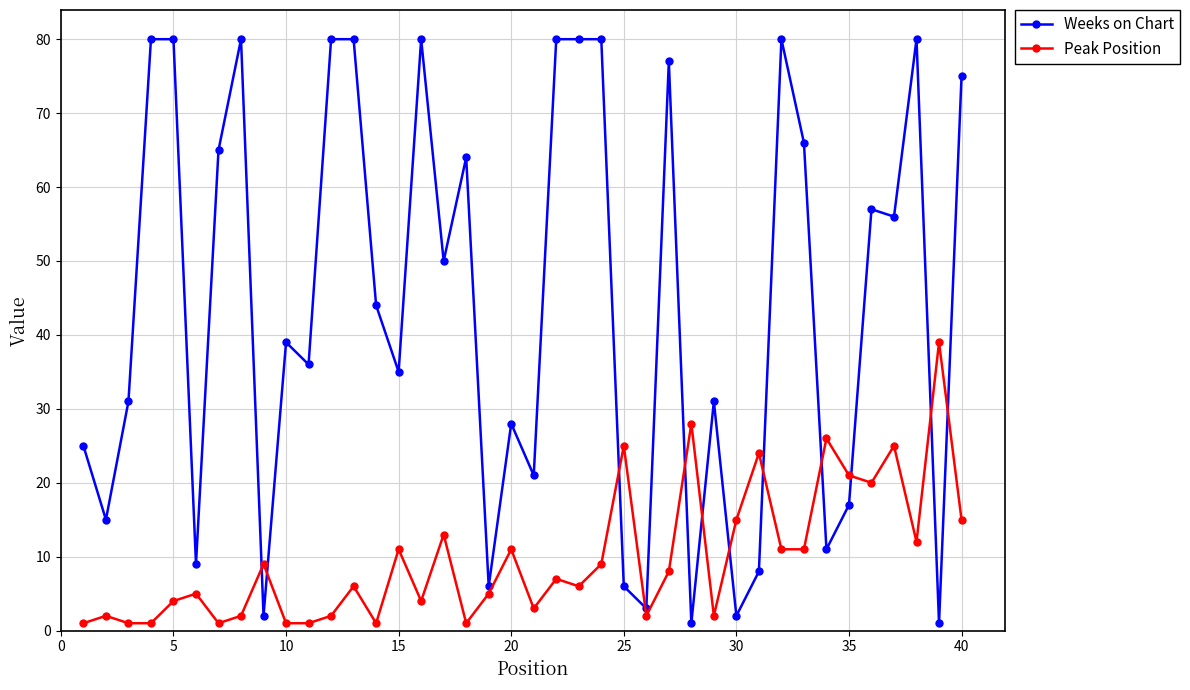

How many times do Peak Position and Weeks on Chart cross each other?

12